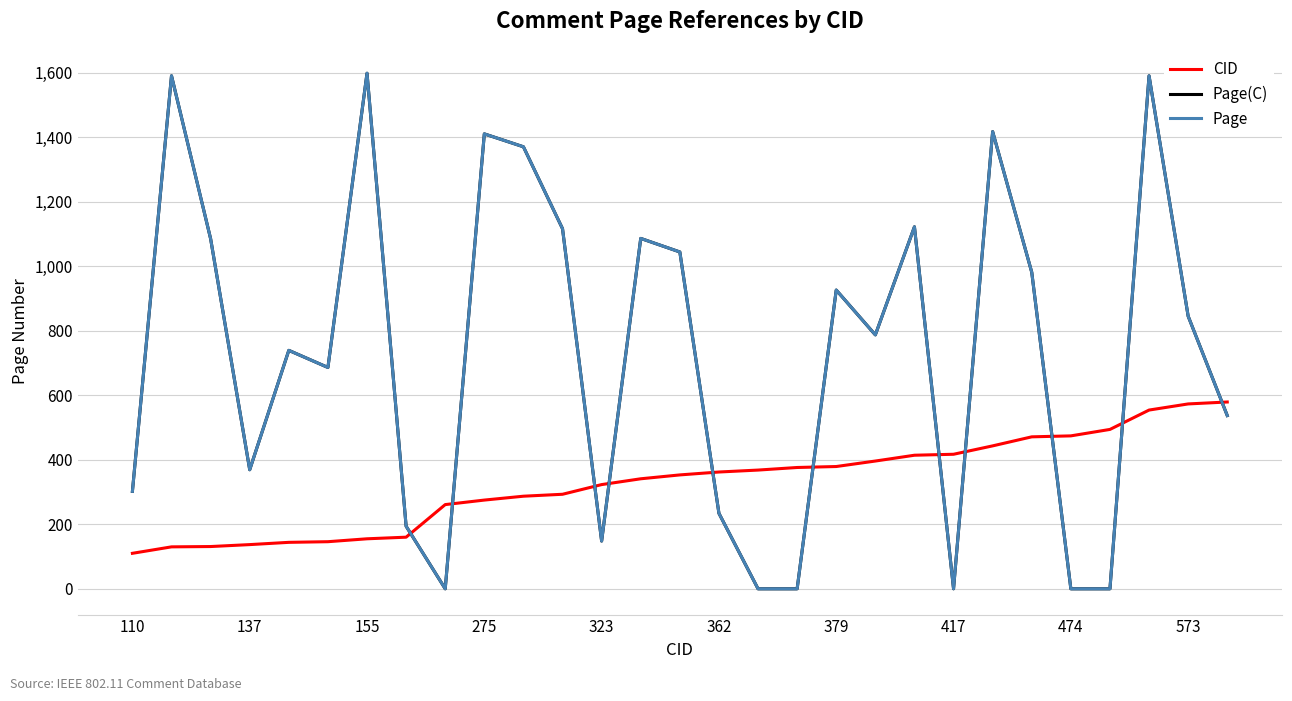

Does the chart display data point markers on the line(s)?

No